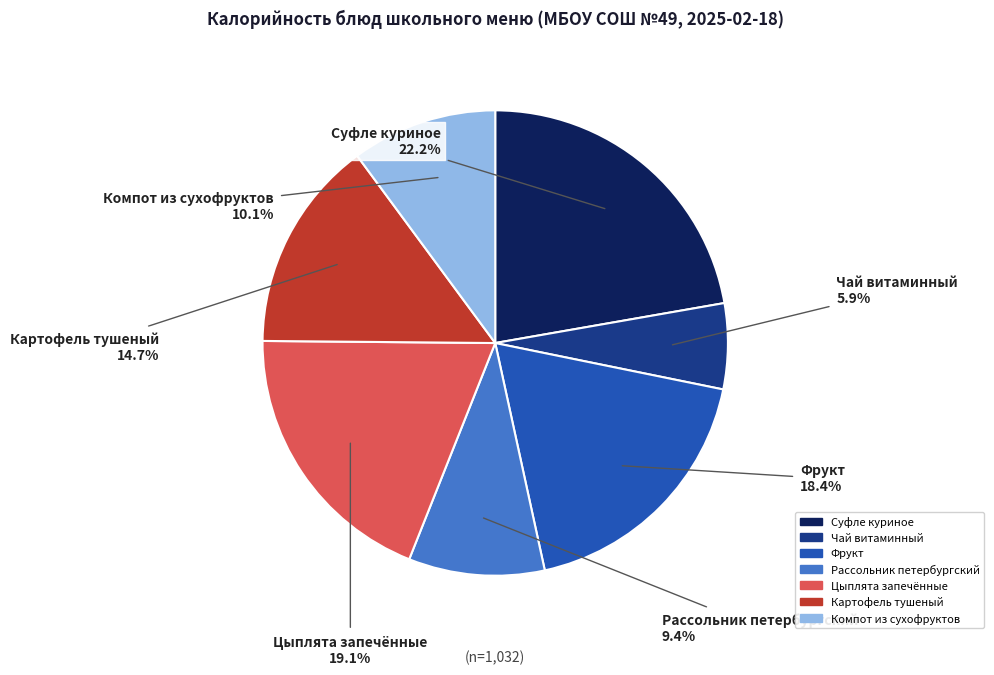

Count the number of slices in the pie.

7